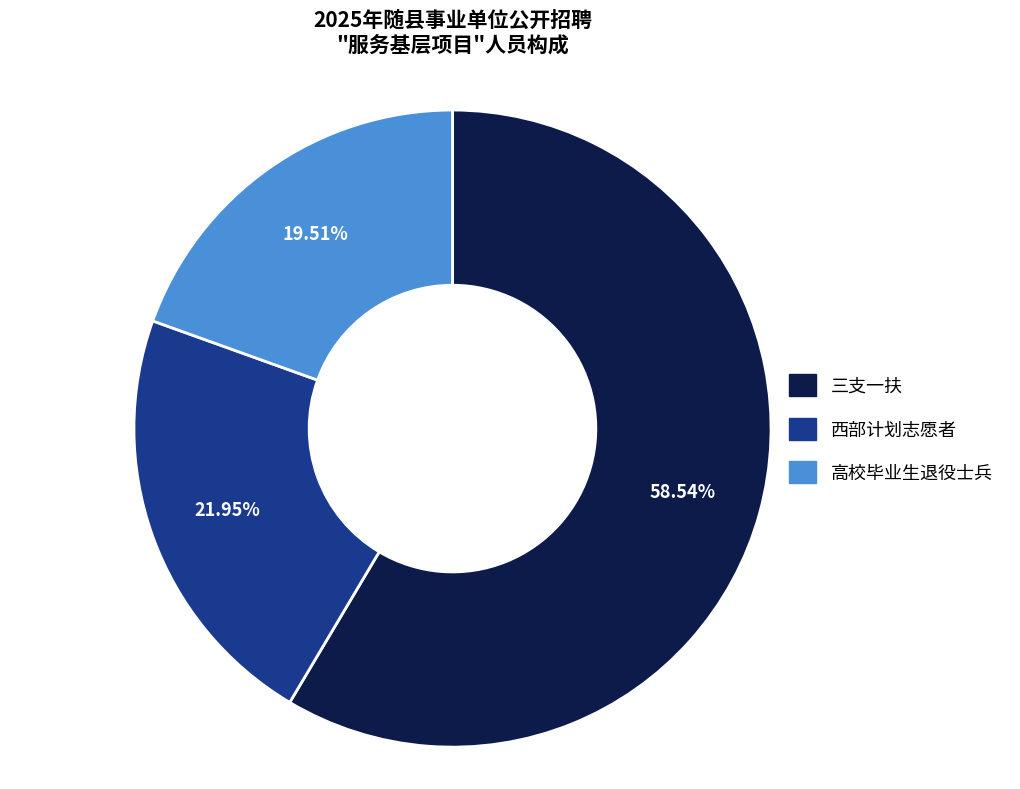

True or false: 高校毕业生退役士兵 accounts for 20% of the total.

True